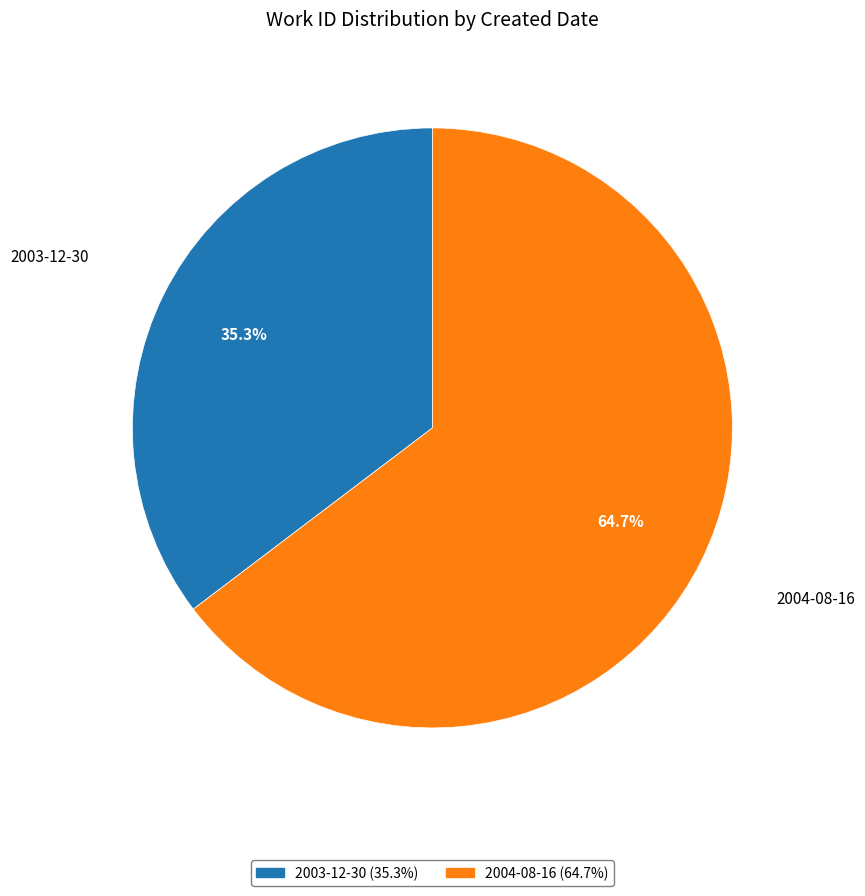

Is it true that 2003-12-30 is 35% of the pie?

True